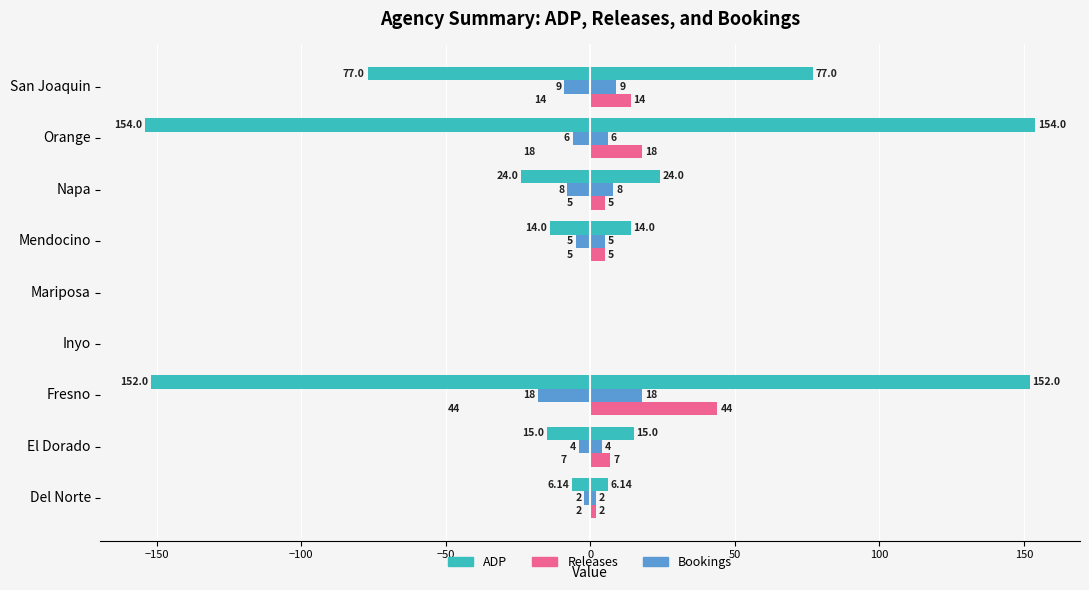

Count the number of categories in the chart.

9